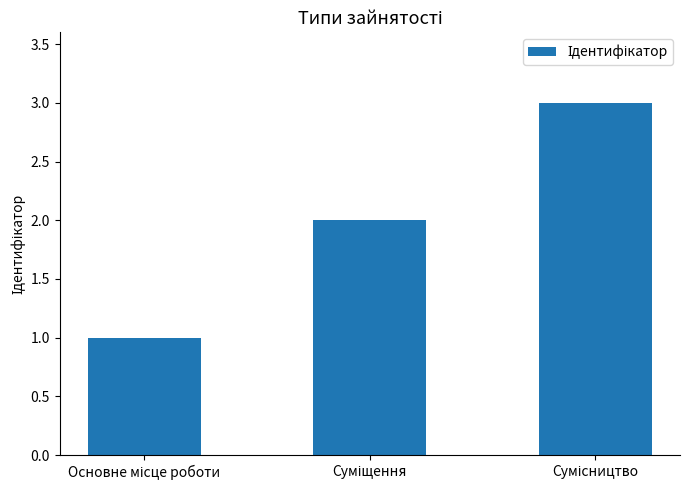

What is the sum of all values?

6